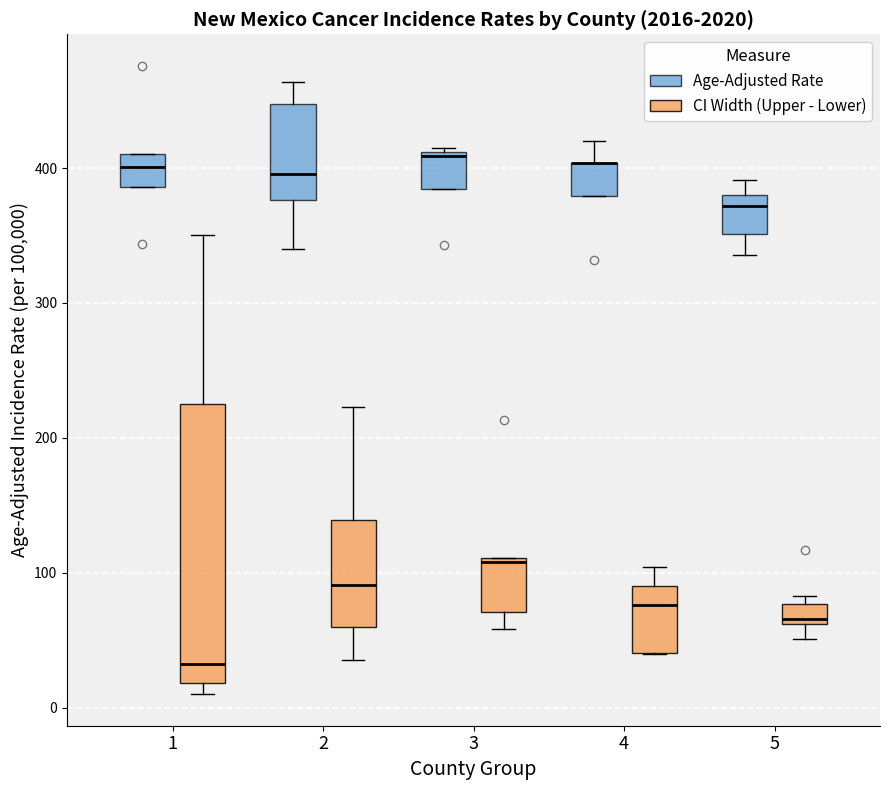

Comparing the boxes themselves (not the whiskers), which one is the tallest?

1 (CI Width (Upper - Lower))